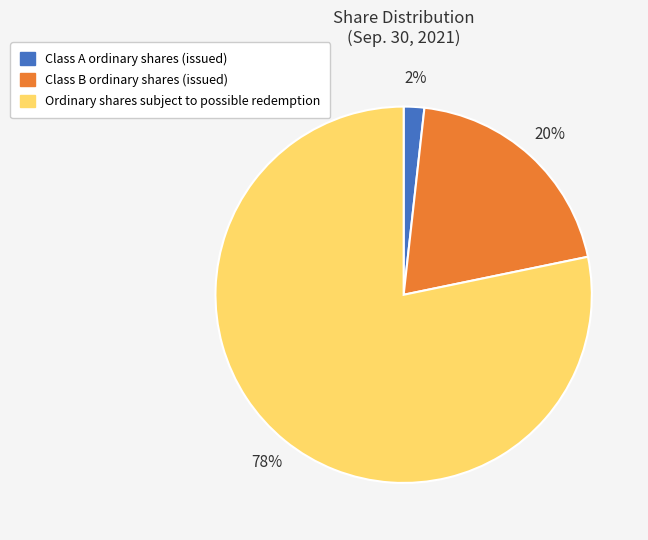

To the nearest percent, what percentage of the pie is Class A ordinary shares (issued)?

2%